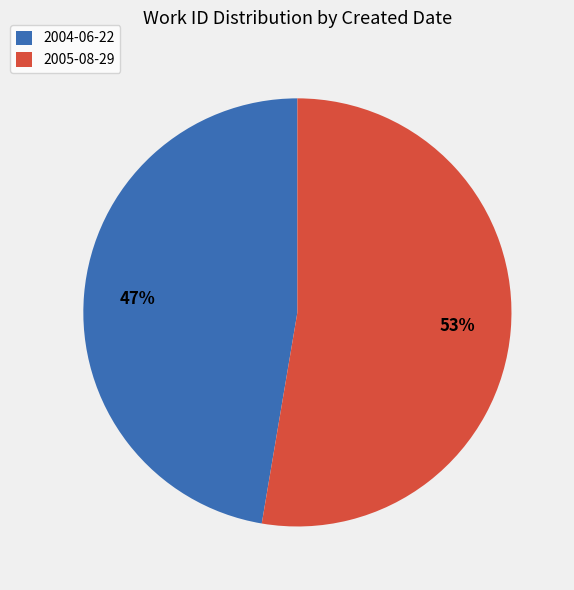

What percentage is the 2005-08-29 slice, to the nearest percent?

53%